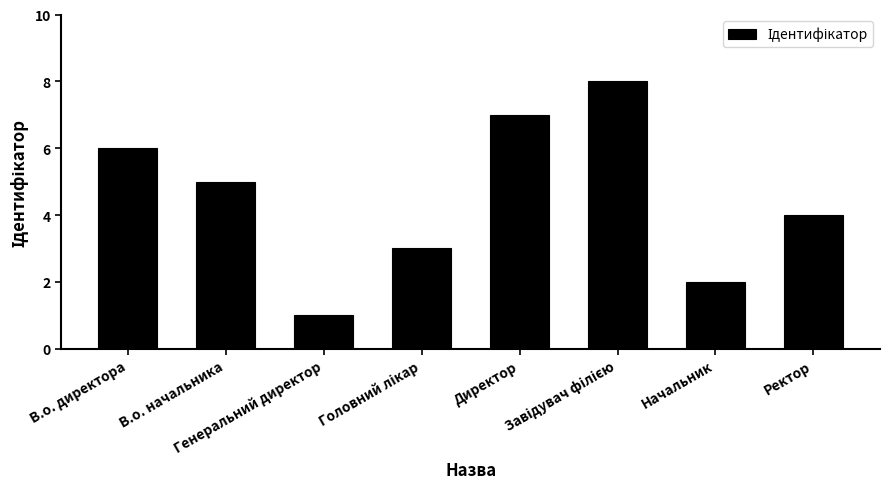

True or false: the data shows 4 at Ректор.

True